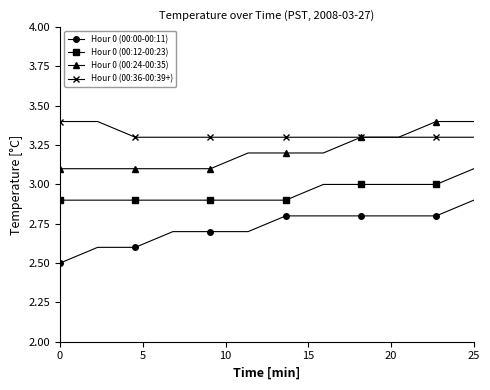

True or false: Hour 0 (00:24-00:35) and Hour 0 (00:12-00:23) intersect in this chart.

False